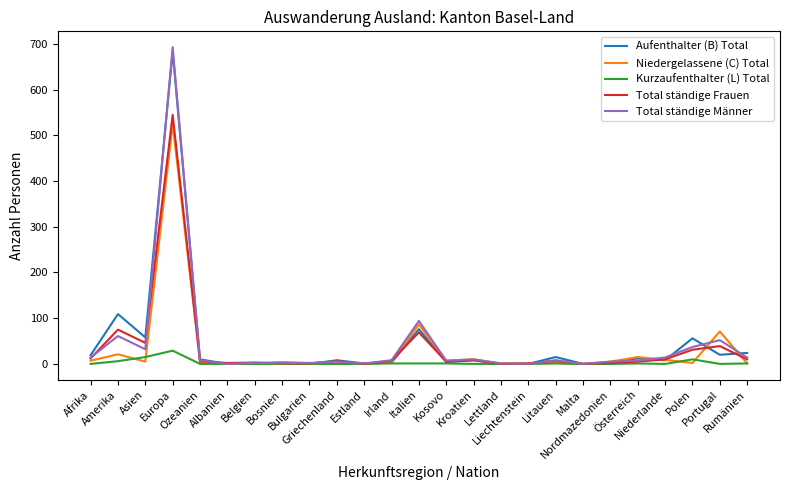

What is the average value of the Kurzaufenthalter (L) Total series?

3